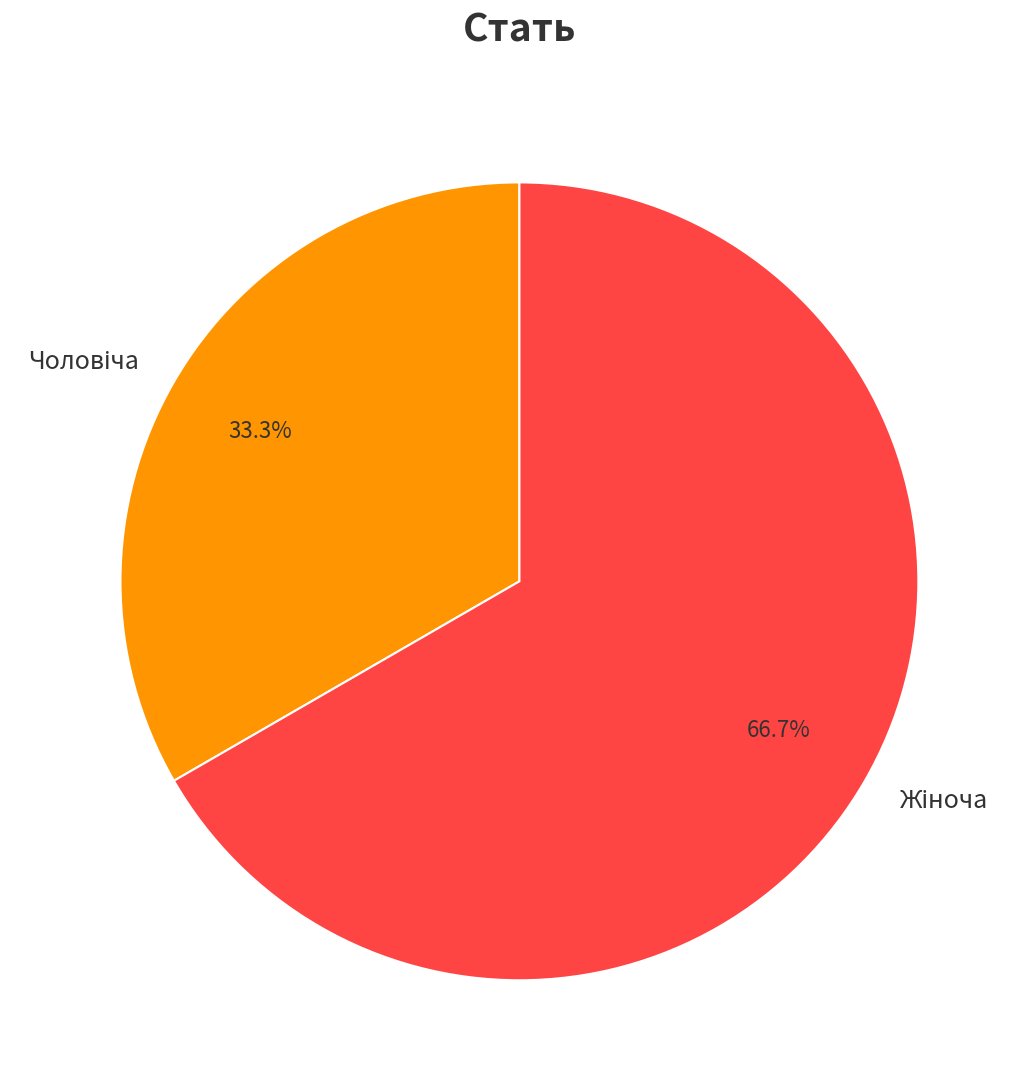

Is there any slice that represents more than half of the pie?

Yes